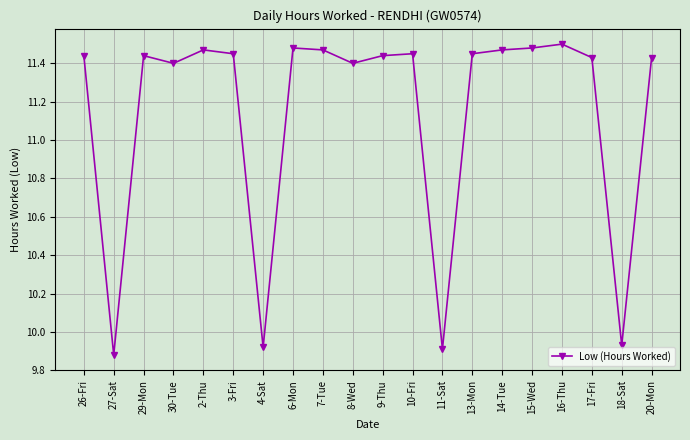

At which label does the data first exceed 11?

26-Fri